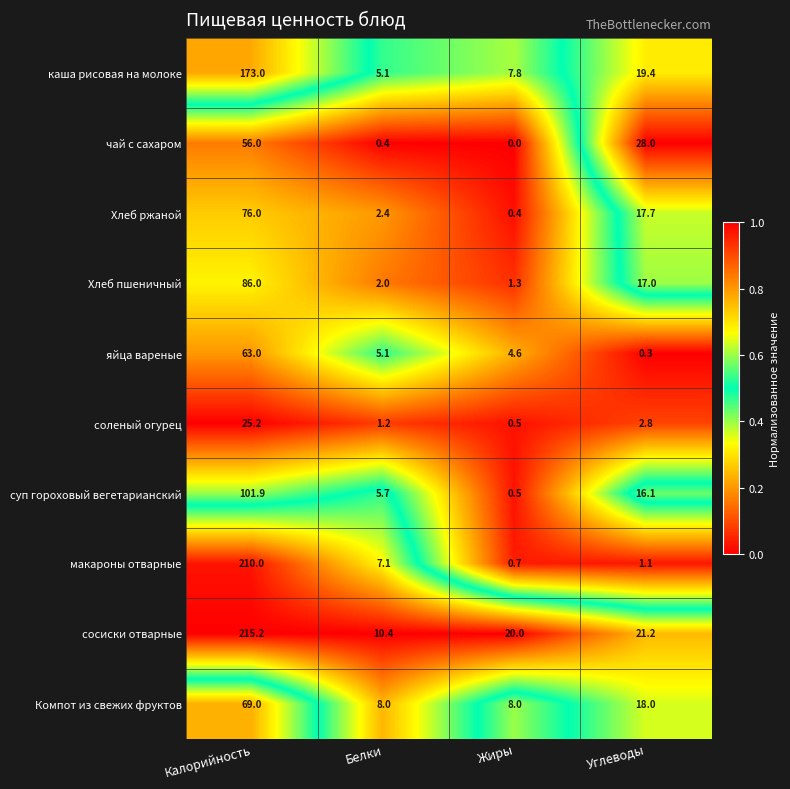

Rank the categories by макароны отварные value from lowest to highest.

Жиры, Углеводы, Белки, Калорийность